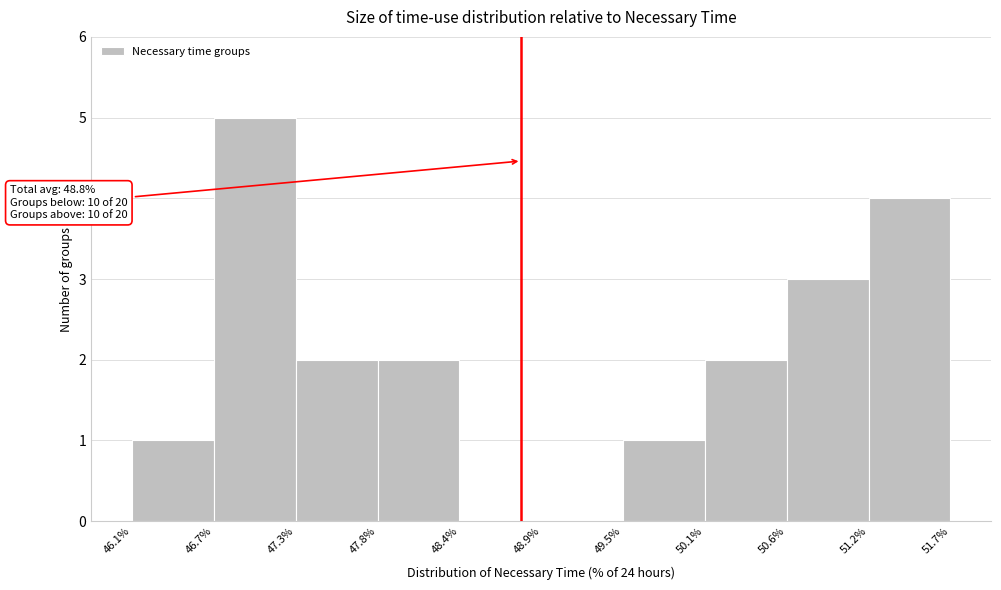

Which range on the x-axis has the tallest bar?

46.7% to 47.3%